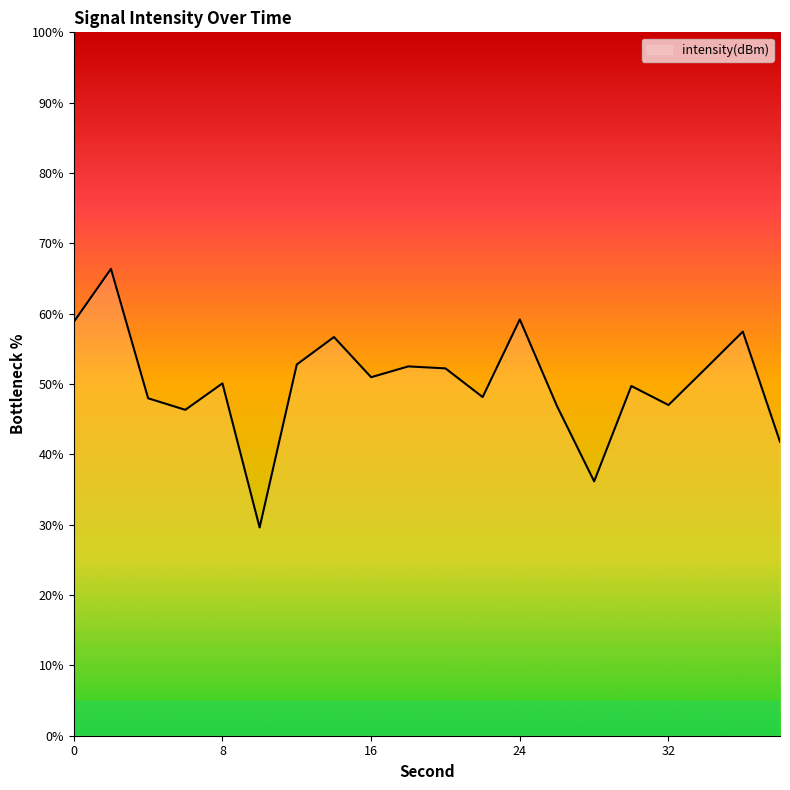

What is the smallest value displayed?

29.6